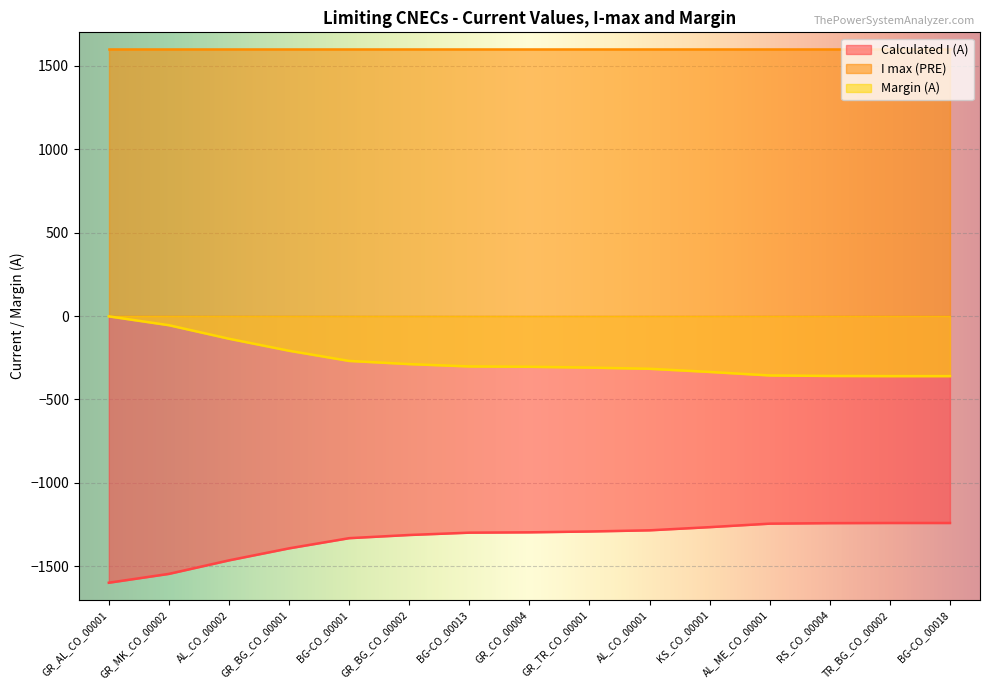

Which series has the largest total across all categories?

I max (PRE)